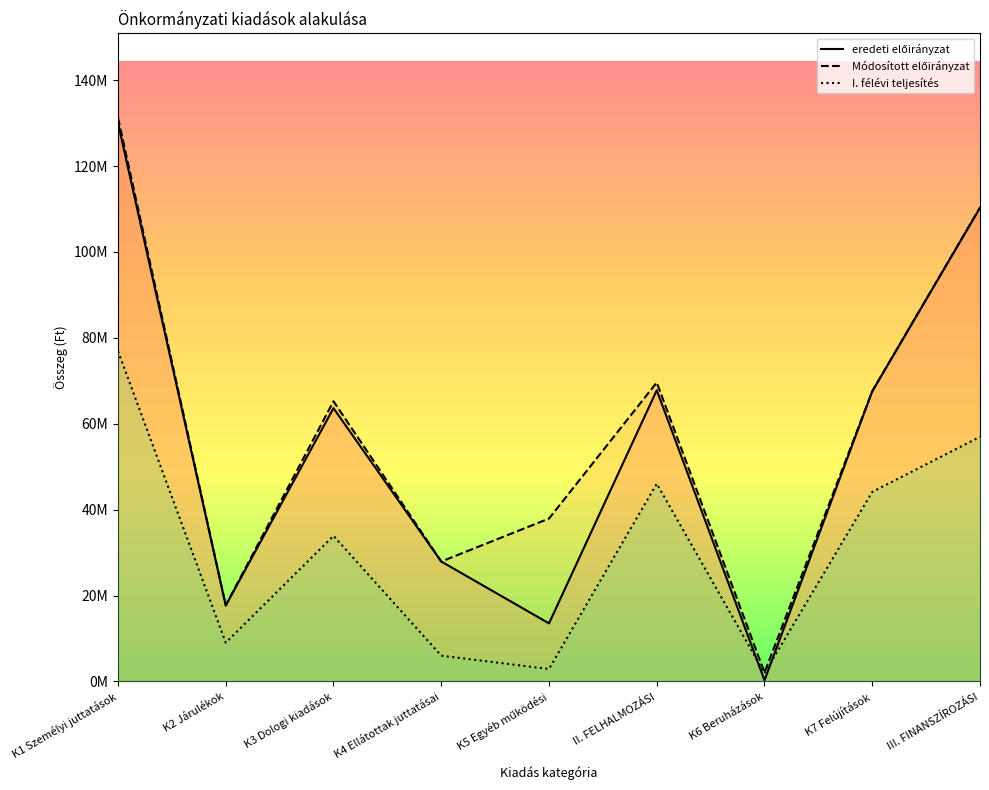

Which has a higher value, III. FINANSZÍROZÁSI or K6 Beruházások?

III. FINANSZÍROZÁSI